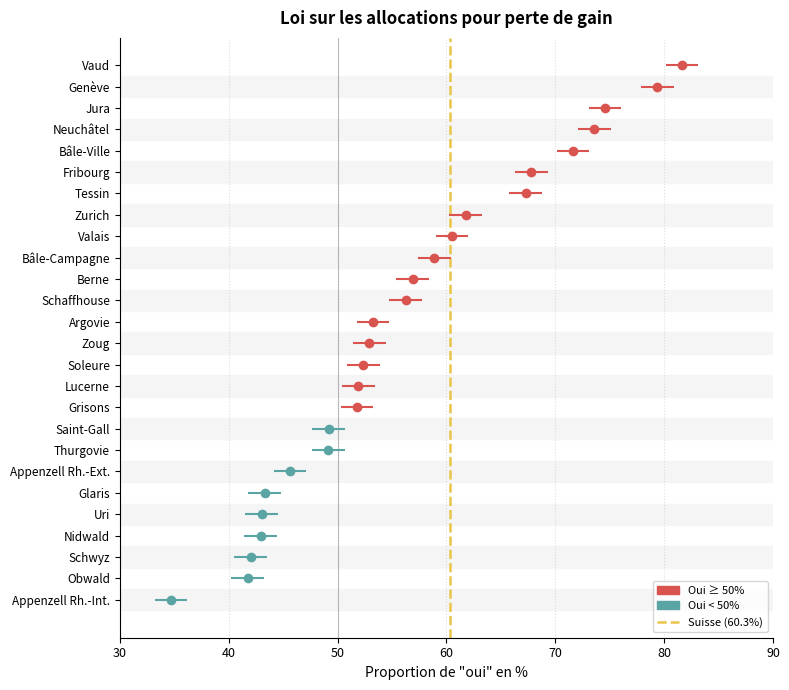

Reading right to left, extract all data points from this chart.

74.6	79.4	73.6	60.5	81.6	67.3	49.2	53.3	51.8	49.2	34.7	45.6	56.3	58.9	71.6	52.4	67.8	52.9	43.3	42.9	41.8	42.0	43.0	51.9	56.9	61.7